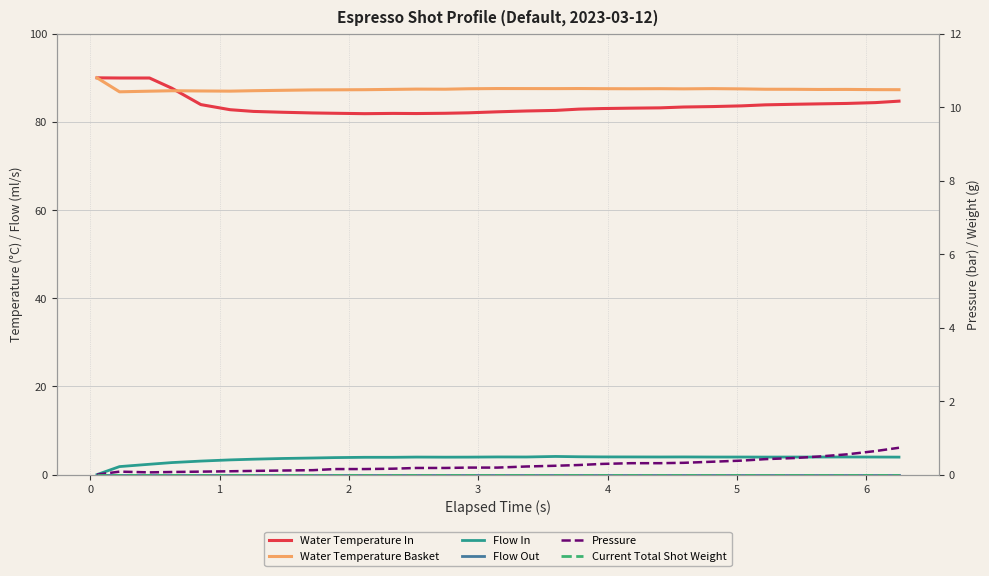

Rank the series by their maximum value, from lowest to highest.

Flow Out, Current Total Shot Weight, Pressure, Flow In, Water Temperature In, Water Temperature Basket